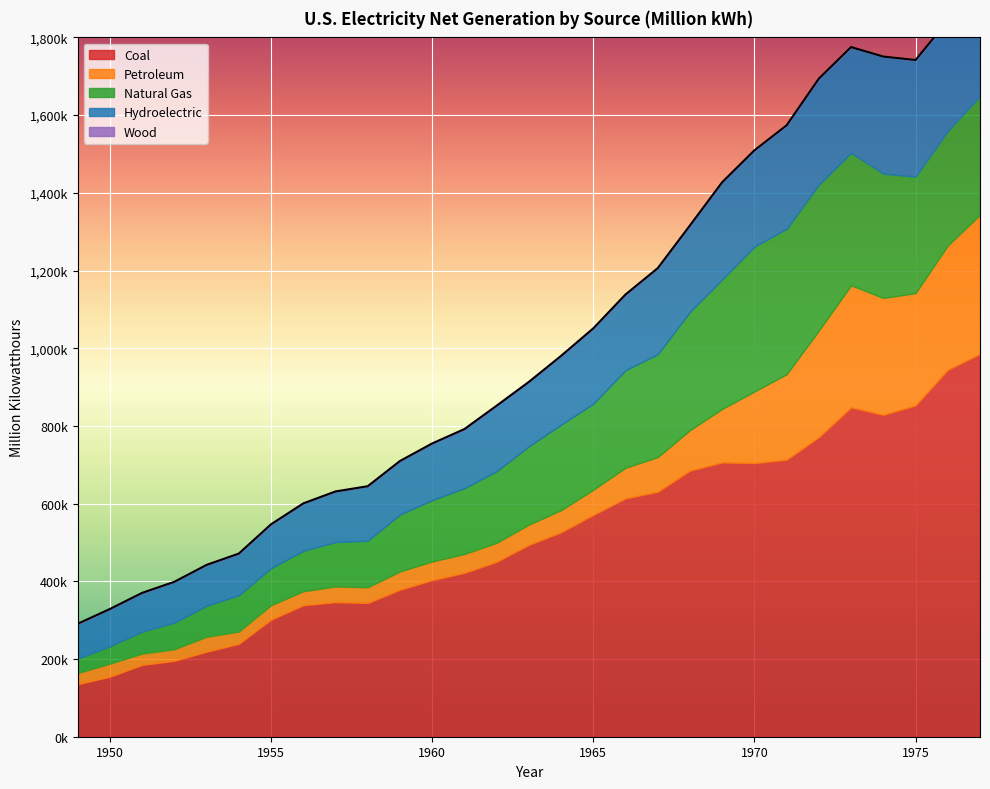

What is the difference between the maximum and second lowest values in the Petroleum series?

329466.7